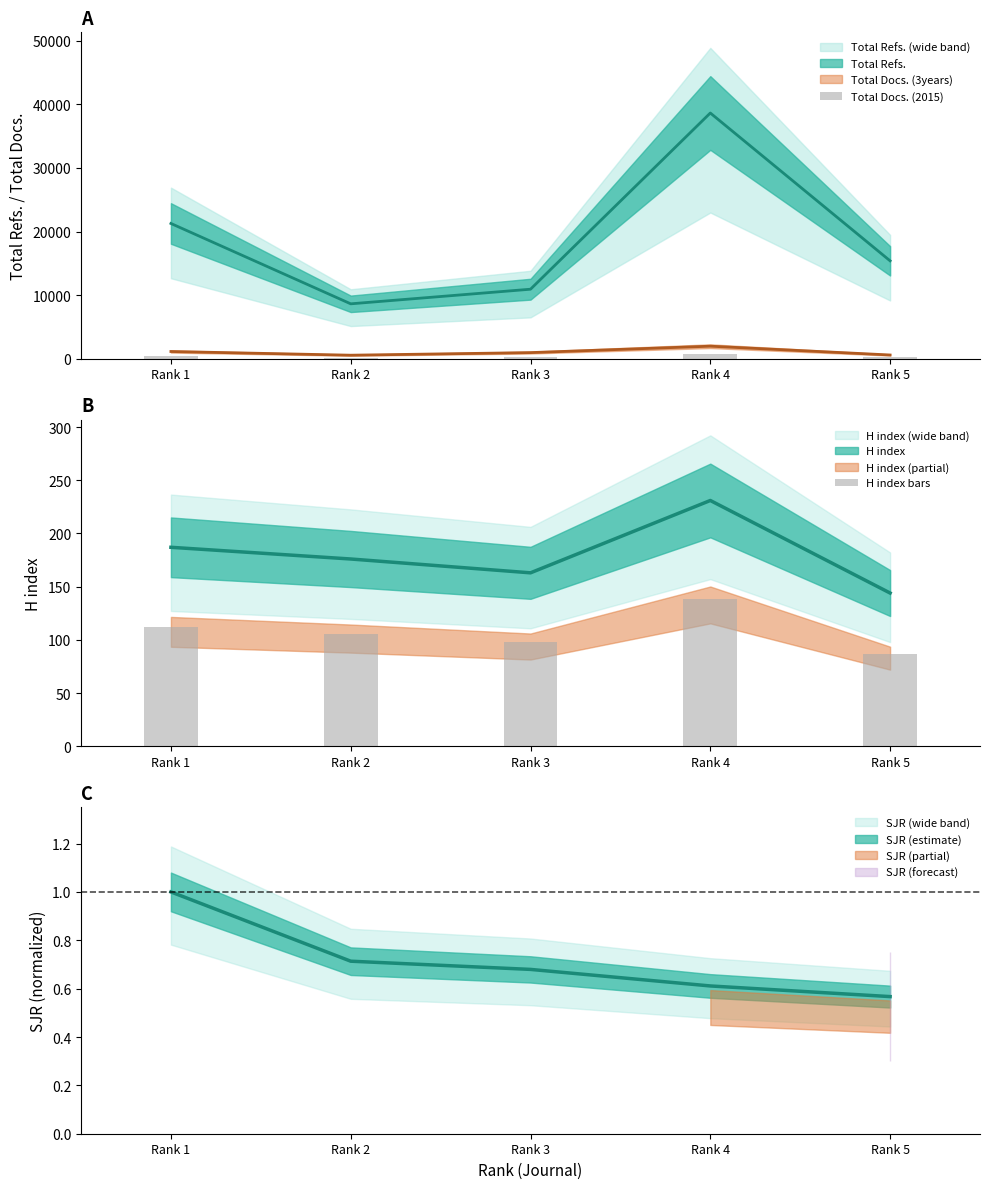

Which has a higher value, Rank 3 or Rank 5?

Rank 5